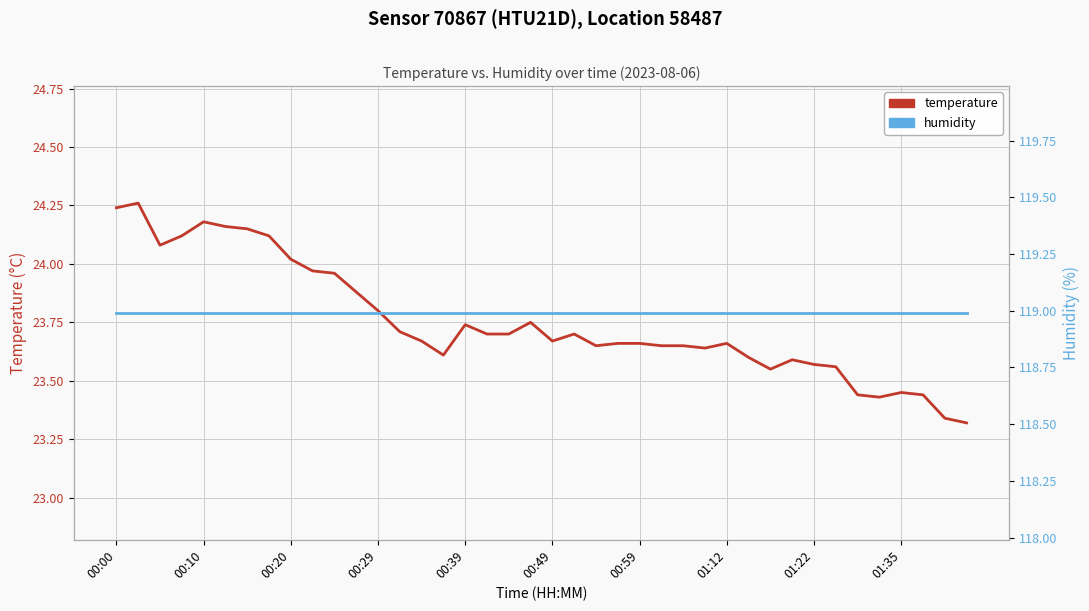

What are all the series names shown in the legend?

temperature, humidity